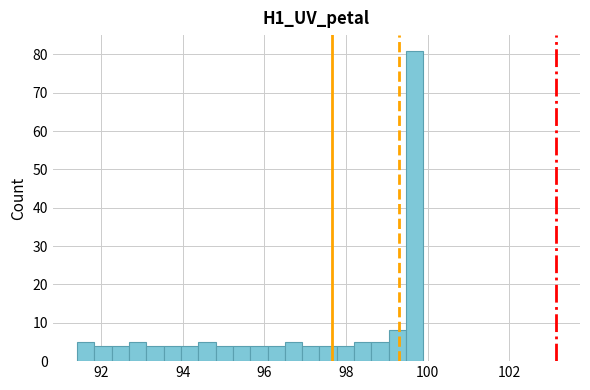

Read against the x-axis, roughly where is the centre of the tallest bar?

99.6